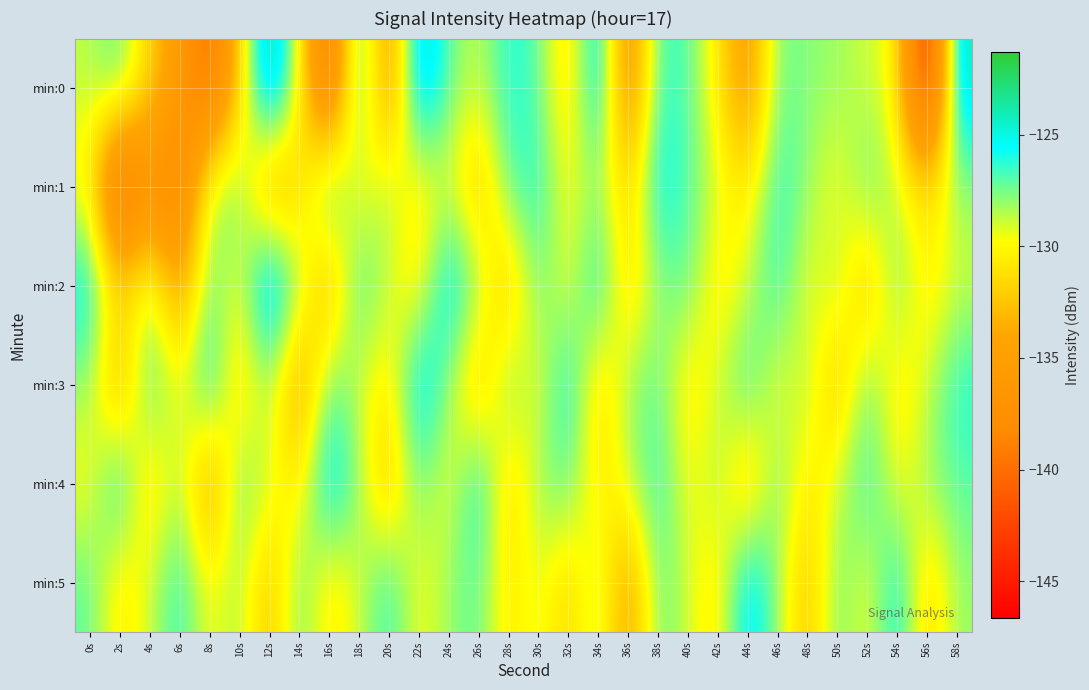

Count the number of data series in this chart.

6